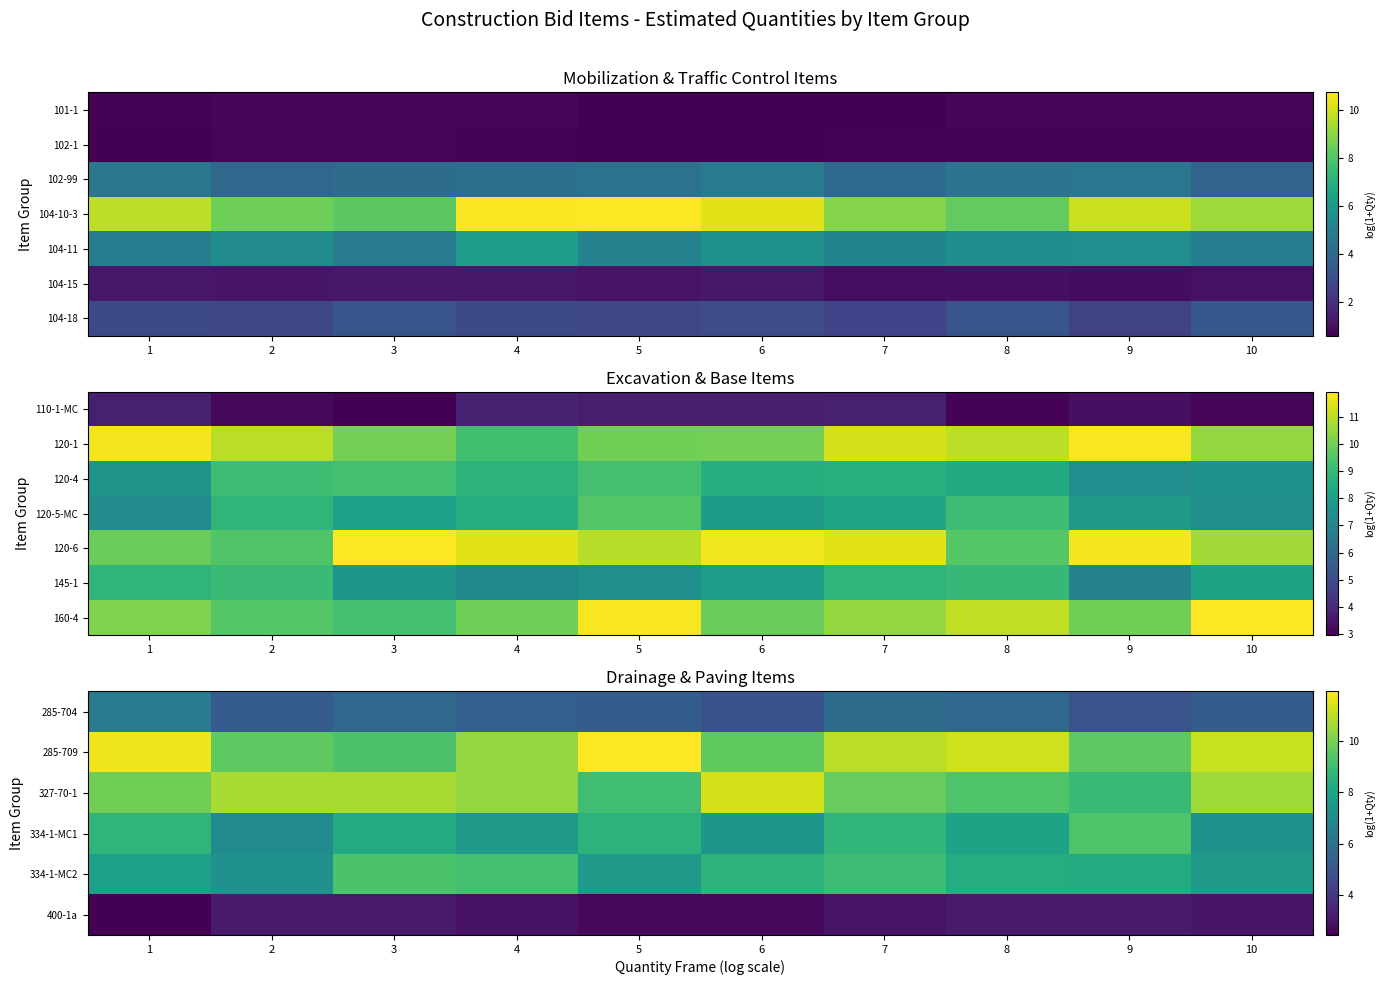

Which has a higher value, 7 or 8?

7